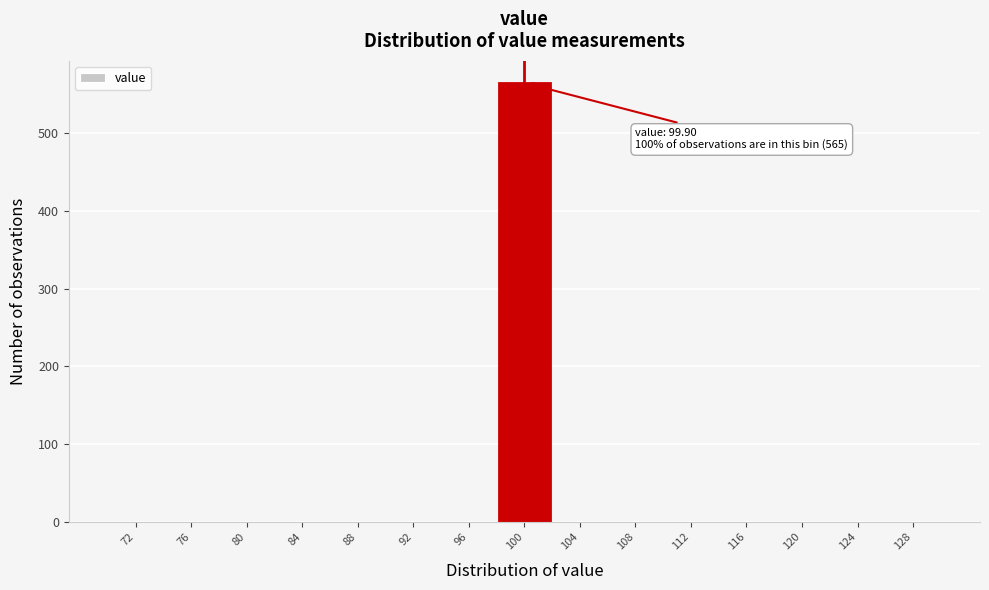

Which range on the x-axis has the tallest bar?

98 to 102